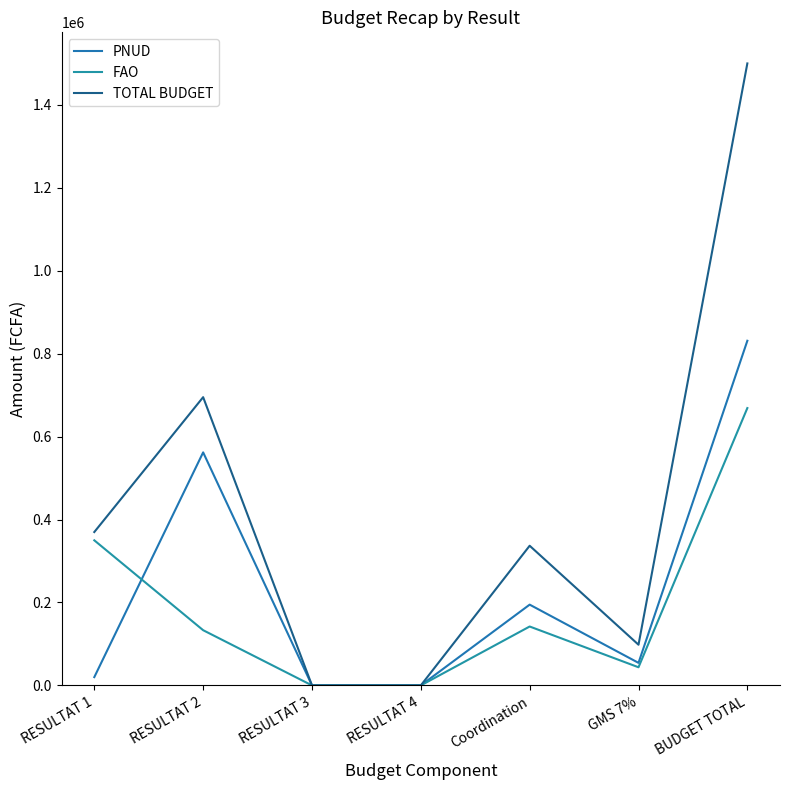

Does the chart have visible grid lines?

No